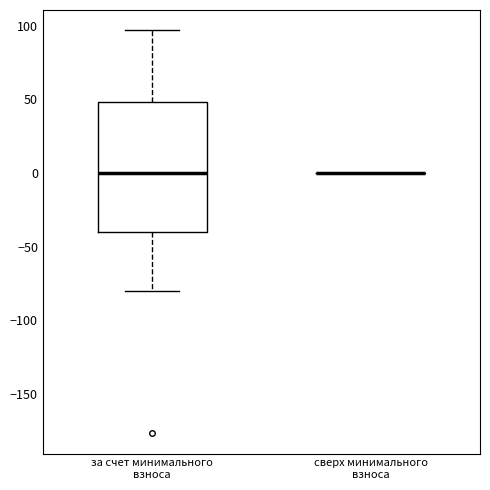

Comparing the boxes themselves (not the whiskers), which one is the tallest?

за счет минимального взноса